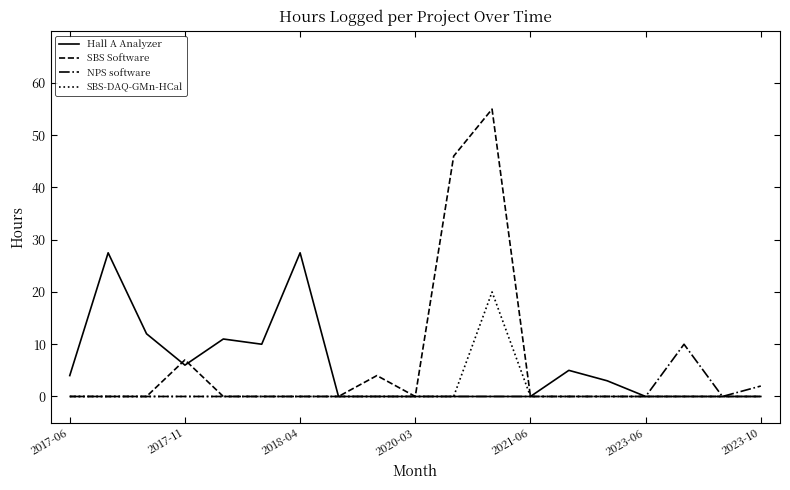

What is the maximum value for SBS-DAQ-GMn-HCal?

20.0